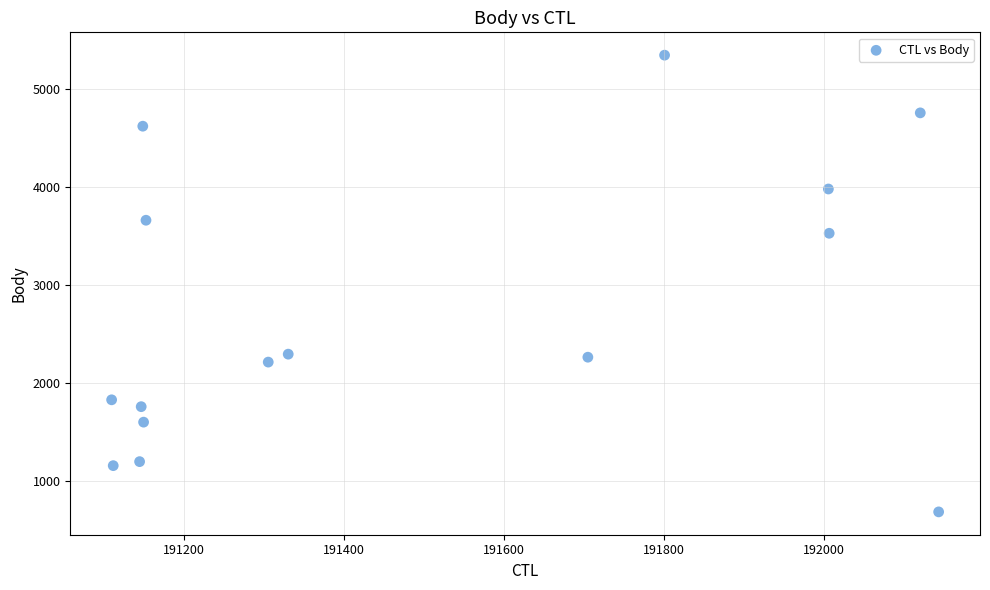

What Y value in the scatter plot is closest to 3015?

3528